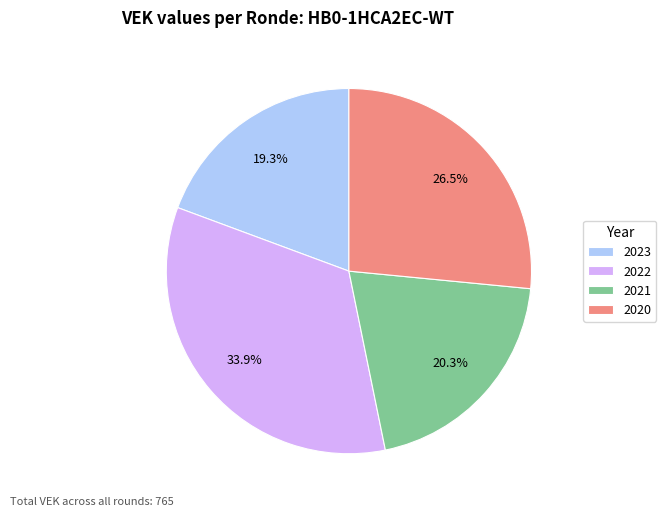

What is the smallest slice in the pie chart?

2023